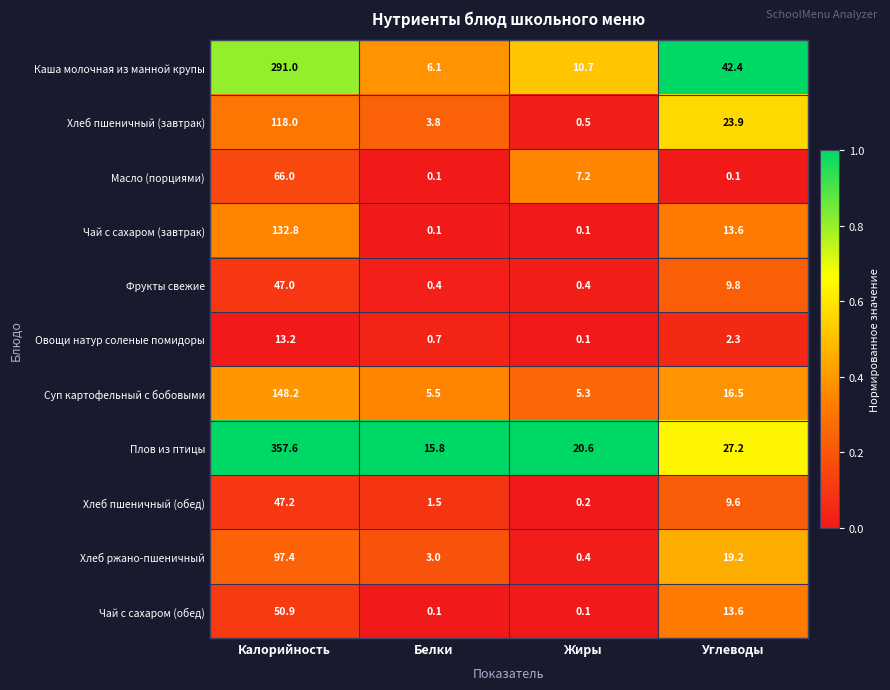

Which series changed the most between Белки and Жиры?

Масло (порциями)